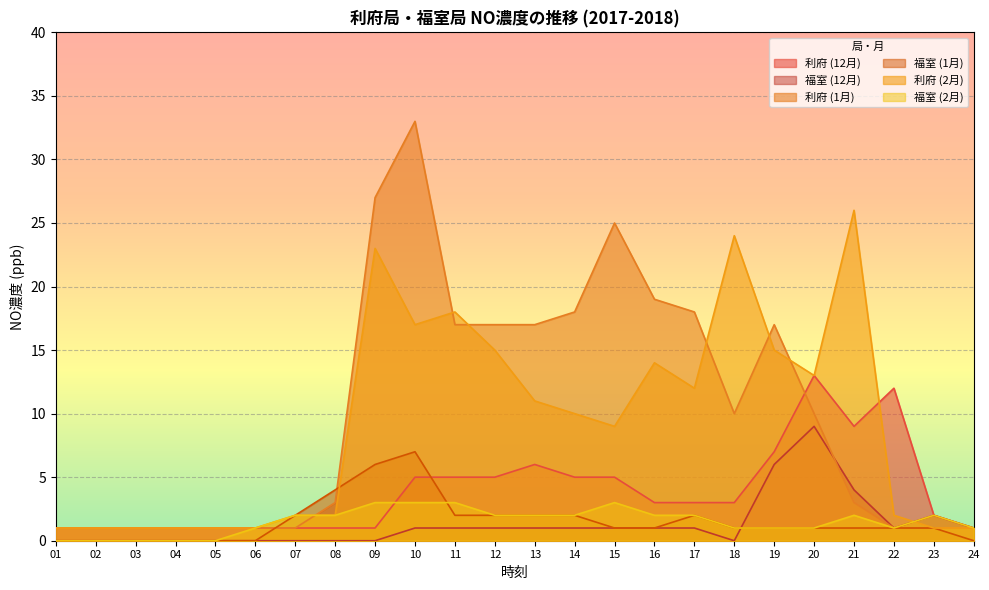

Does the chart display data point markers on the line(s)?

No